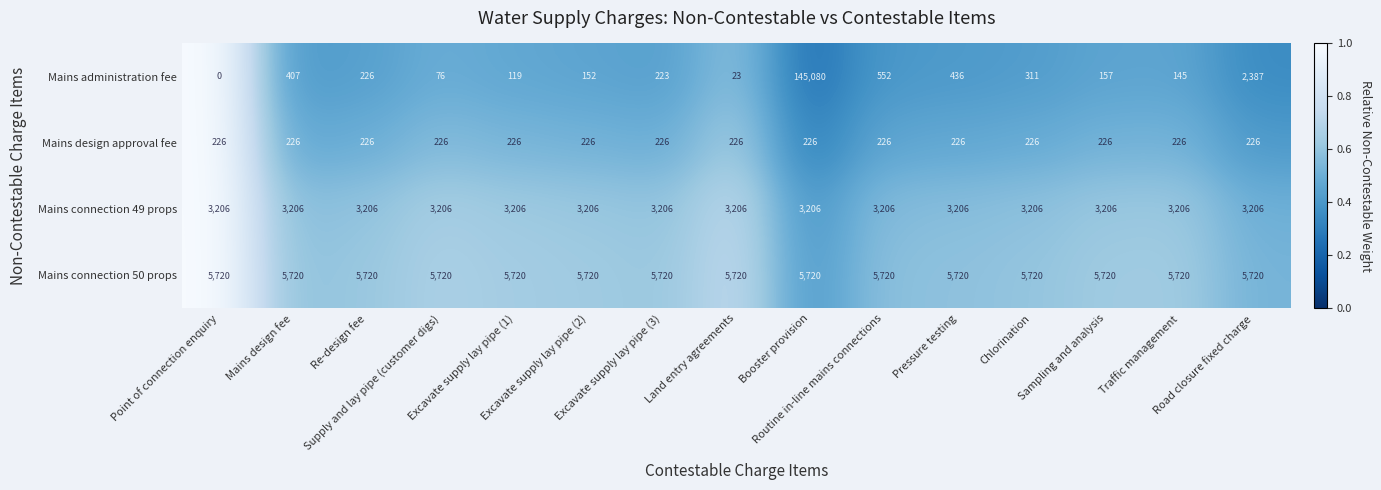

Which series has the largest total across all categories?

Mains administration fee